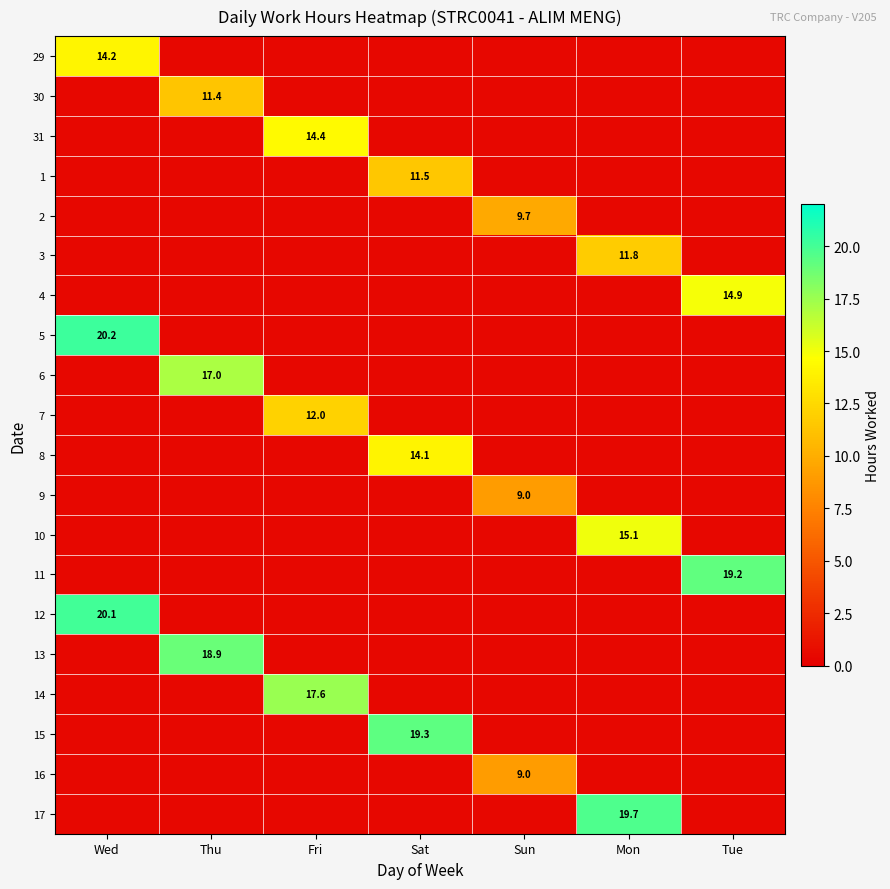

How many distinct data groups are displayed?

20